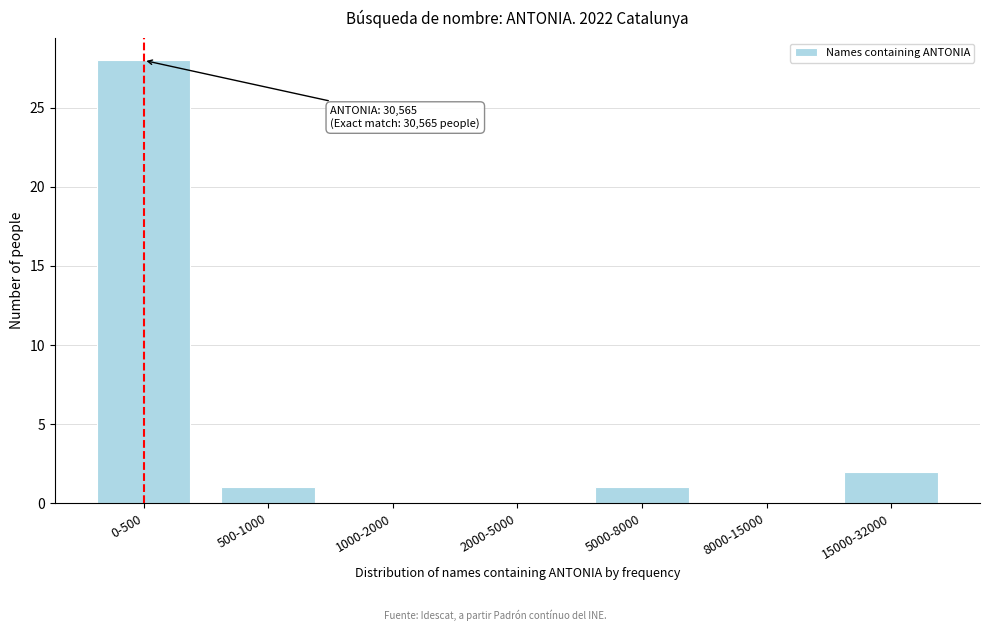

Reading right to left, list all the values displayed in this chart.

15000-32000=2	8000-15000=0	5000-8000=1	2000-5000=0	1000-2000=0	500-1000=1	0-500=28